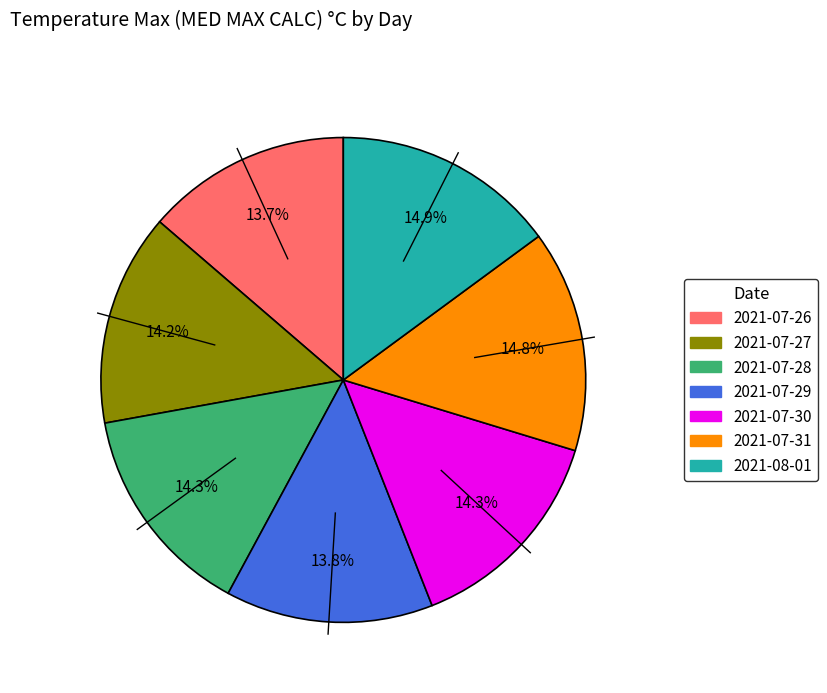

What percentage is the 2021-07-27 slice, to the nearest percent?

14%